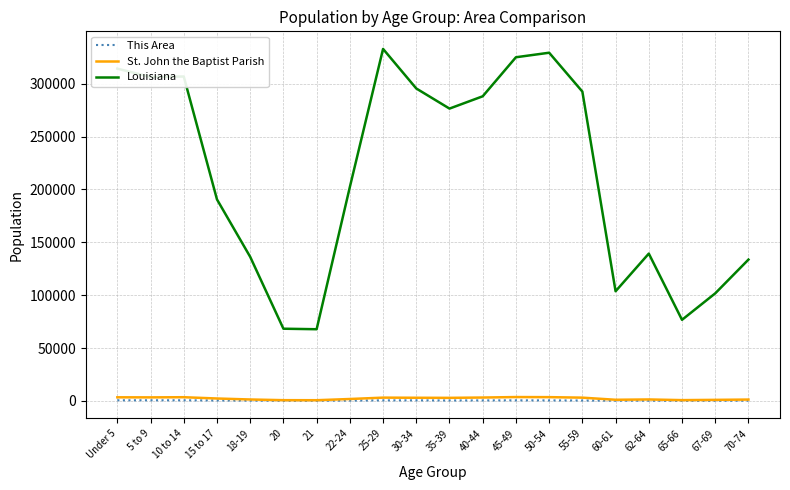

What position from the right is 50-54?

7